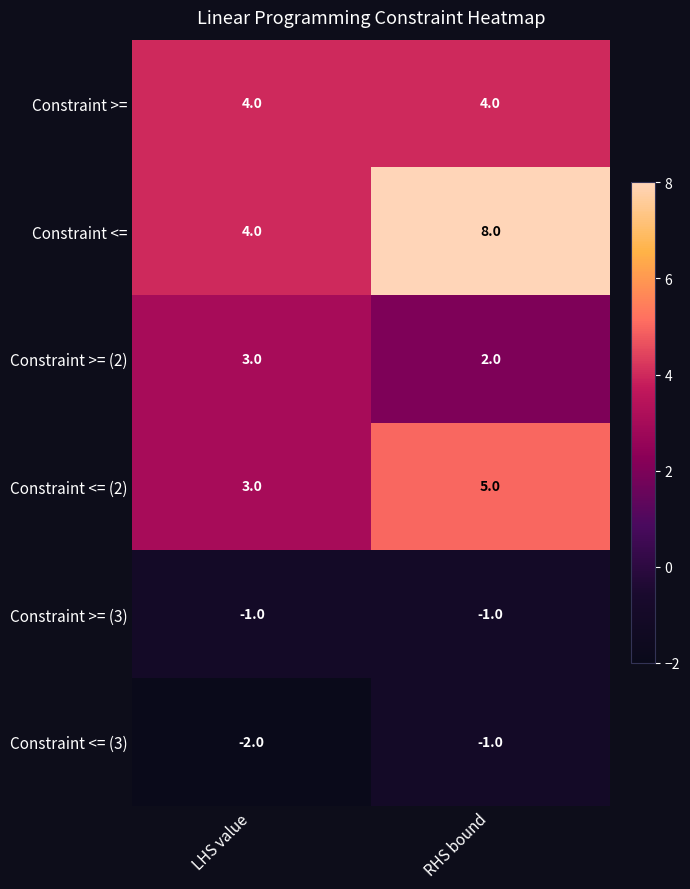

How many data points in Constraint <= are less than 8?

1